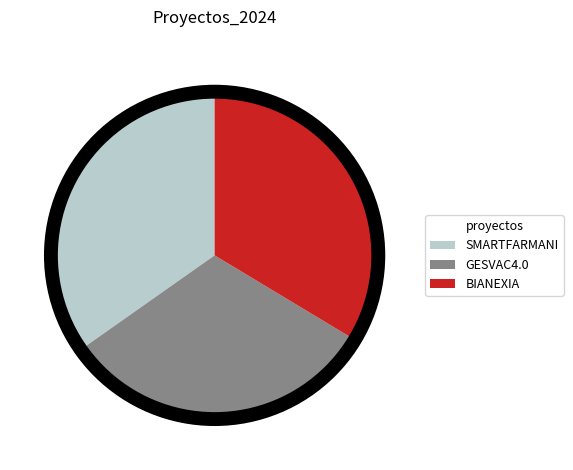

Is there a majority slice in this chart?

No